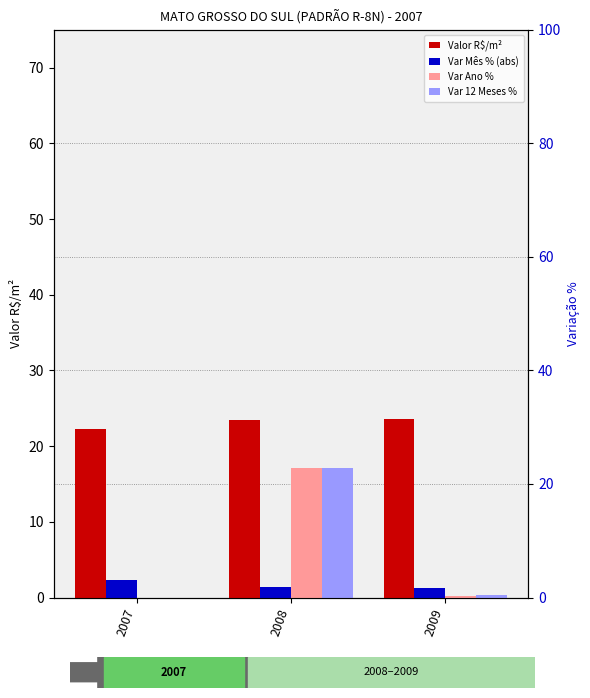

Reading left to right, list all the values displayed in this chart.

Valor R$/m²: 22.3	23.4	23.5
Var Mês % (abs): 2.4	1.4	1.3
Var Ano %: 0.0	17.1	0.2
Var 12 Meses %: 0.0	17.1	0.3